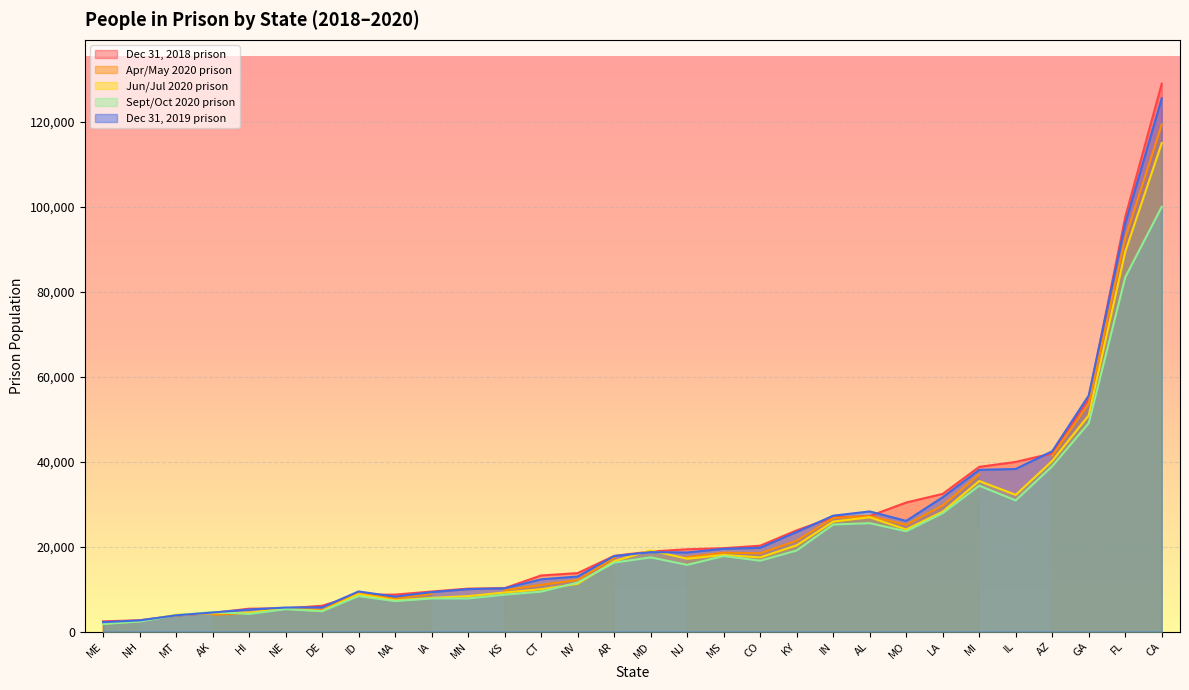

What is the average value of the Jun/Jul 2020 prison series?

22216